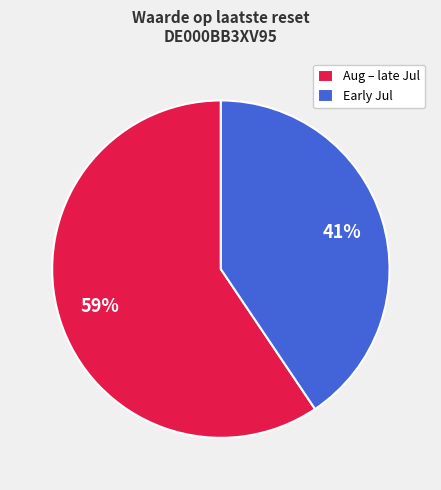

Between Aug – late Jul and Early Jul, which is larger?

Aug – late Jul